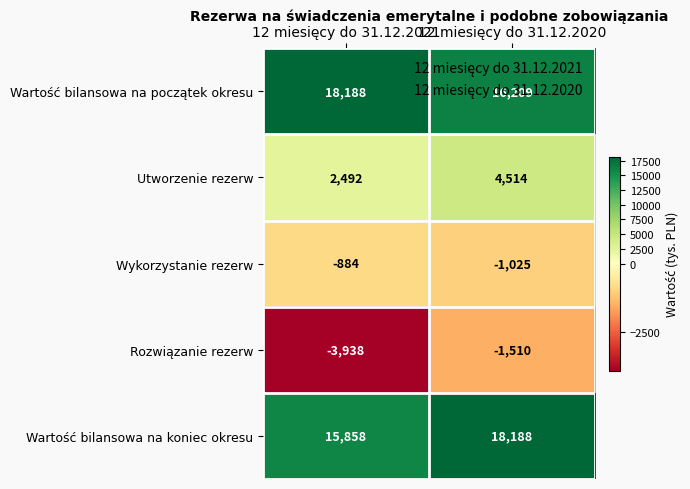

What is the smallest value displayed?

-3938